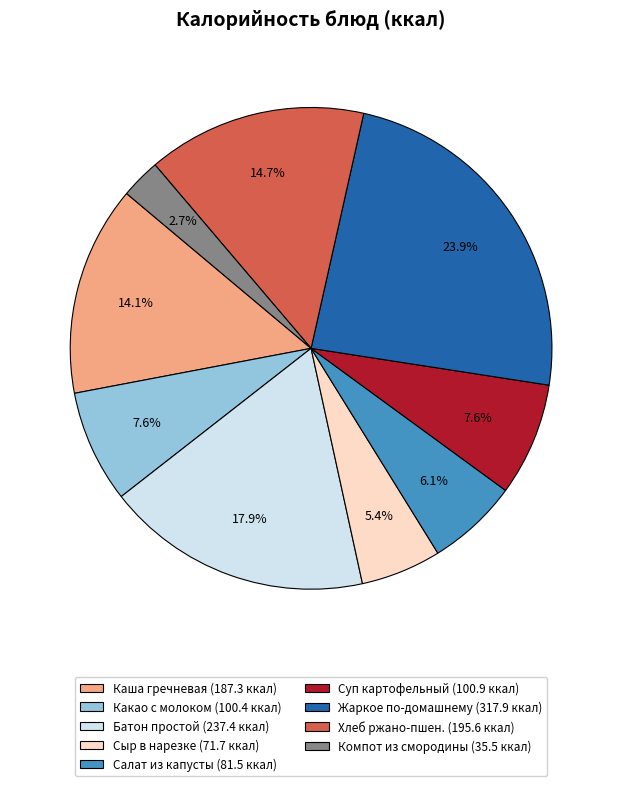

Is there any slice that represents more than half of the pie?

No